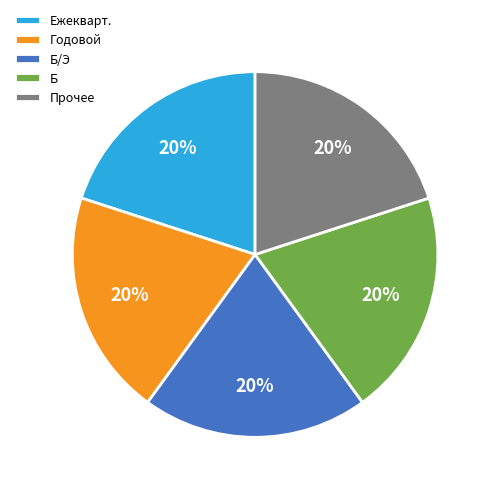

To the nearest percent, what is the average slice percentage?

20%